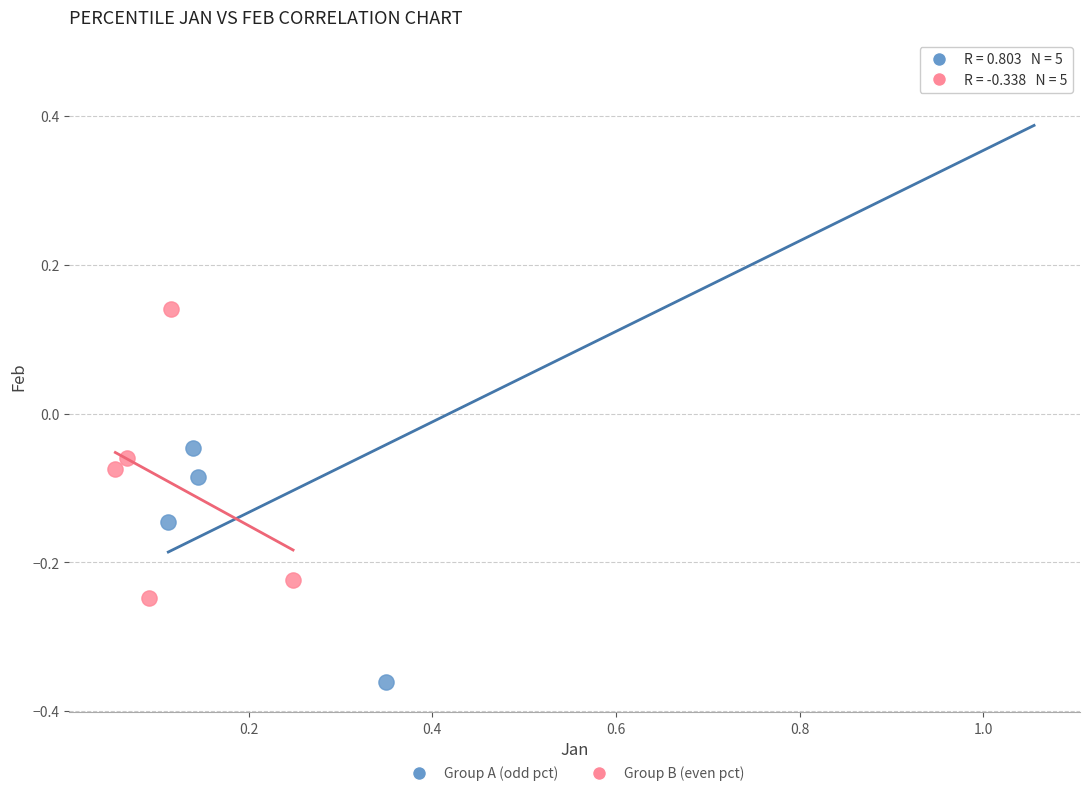

What are all the series names shown in the legend?

Group A (odd pct), Group B (even pct)